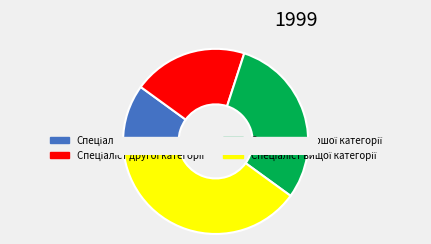

Rank the categories by value from highest to lowest.

Спеціаліст вищої категорії, Спеціаліст першої категорії, Спеціаліст другої категорії, Спеціаліст